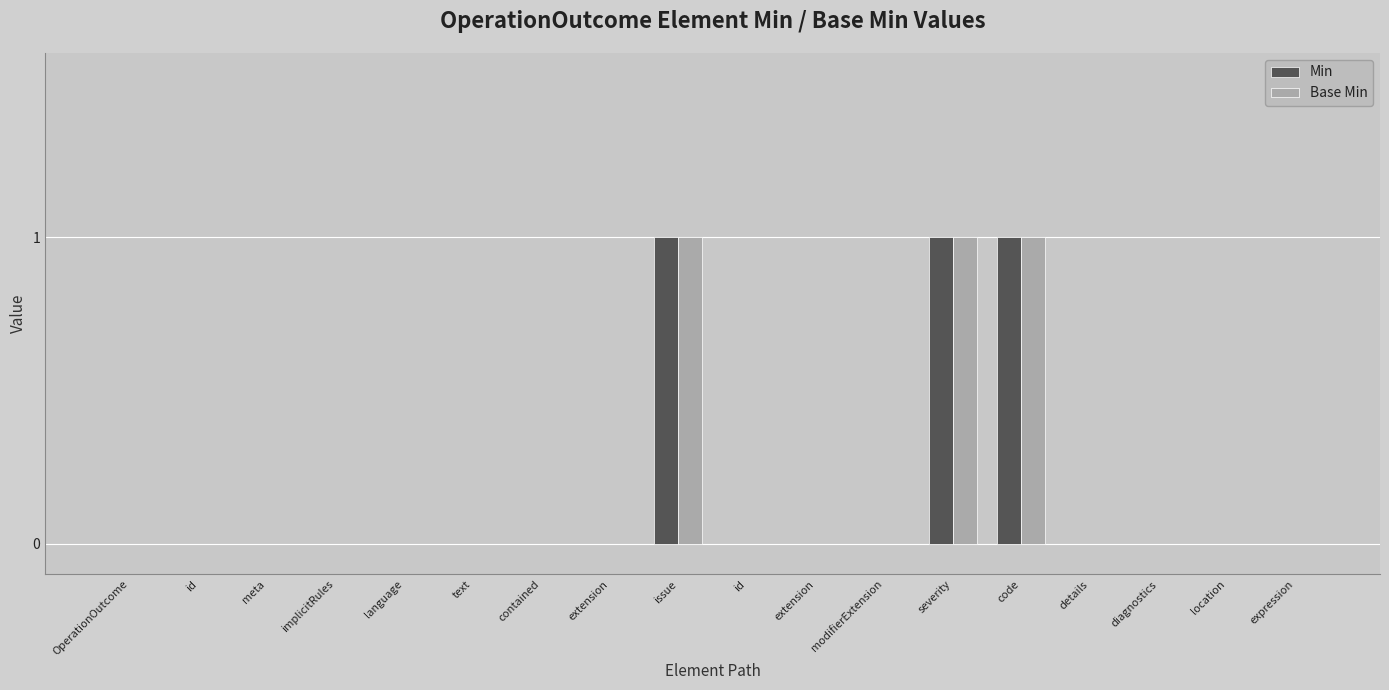

What are all the series names shown in the legend?

Min, Base Min